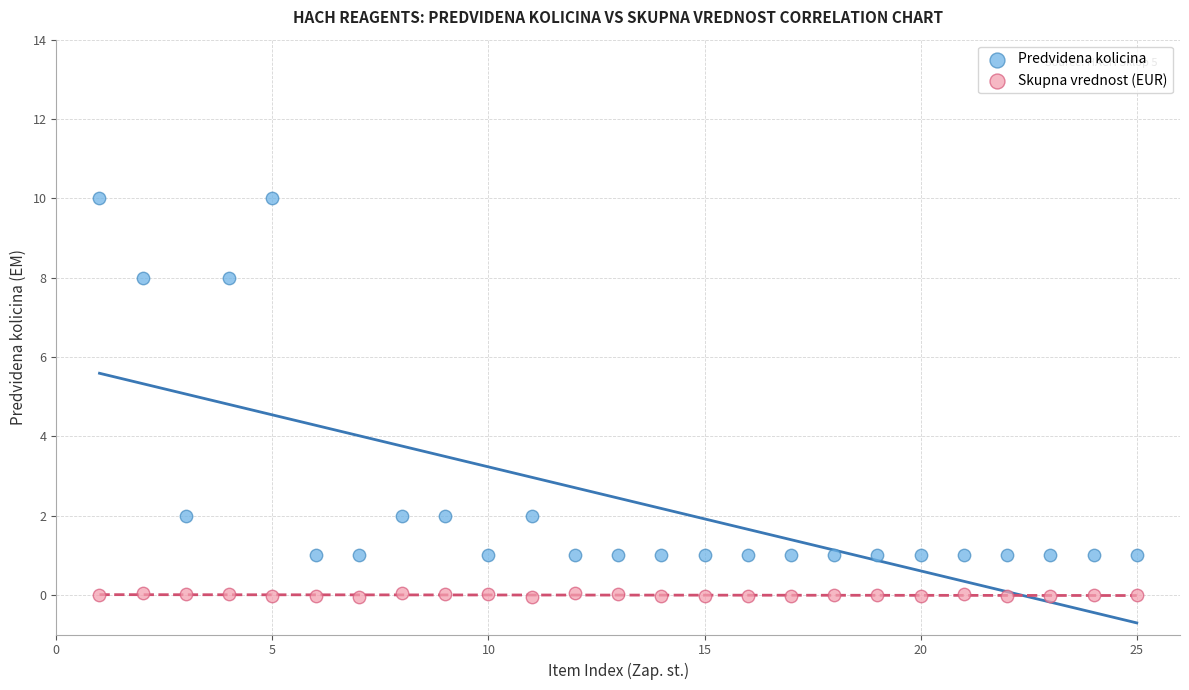

Which series reaches the maximum Y coordinate?

Predvidena kolicina